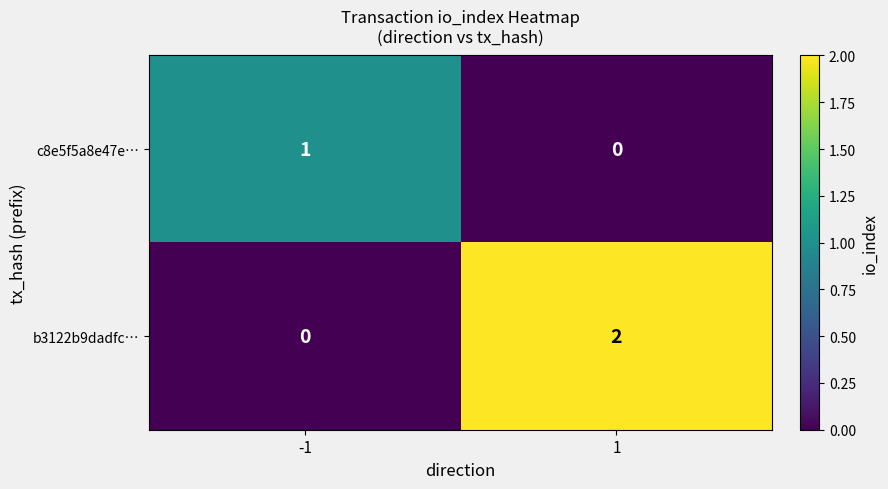

At 1, list the series in order from smallest to largest.

c8e5f5a8e47e…, b3122b9dadfc…